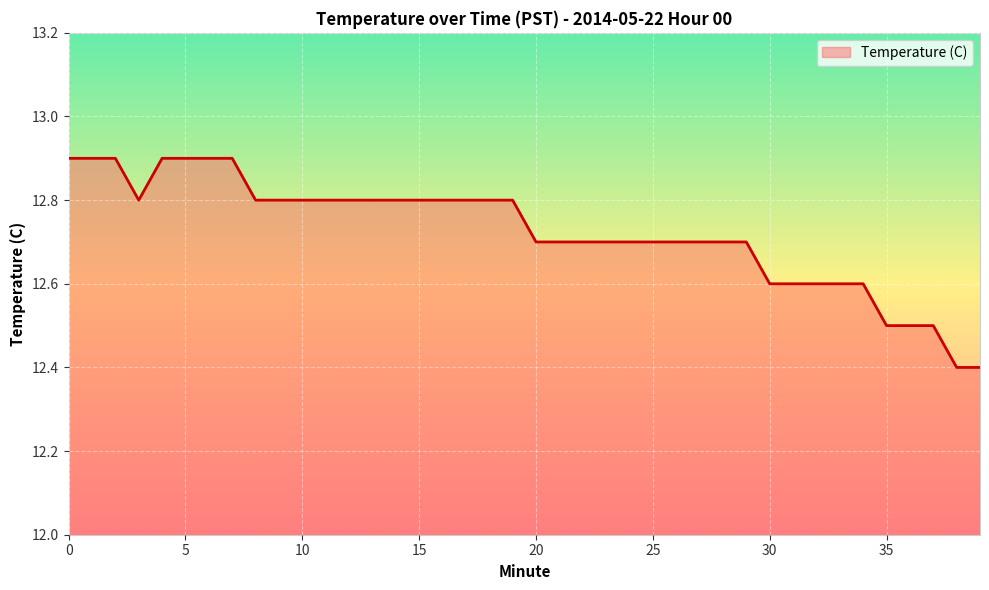

What is the greatest value displayed?

12.9